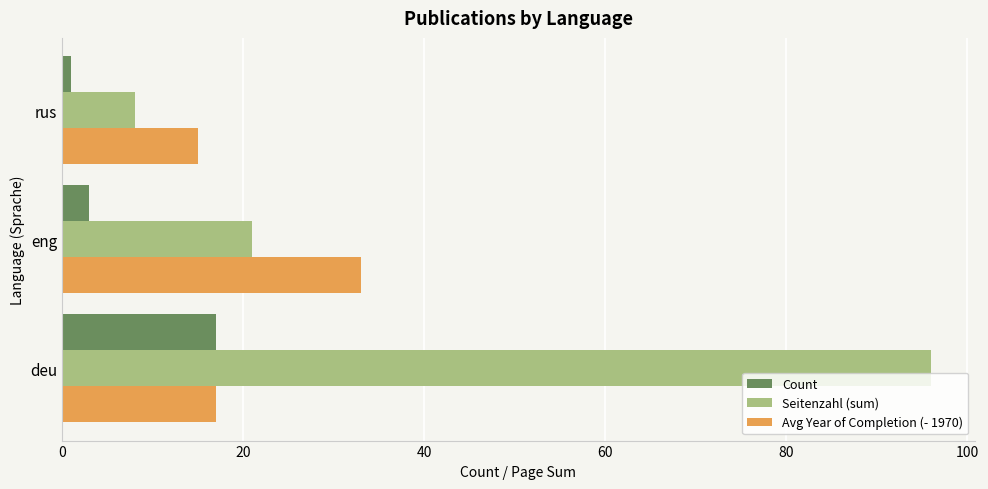

The Avg Year of Completion (- 1970) series shows 7 at rus. True or false?

False